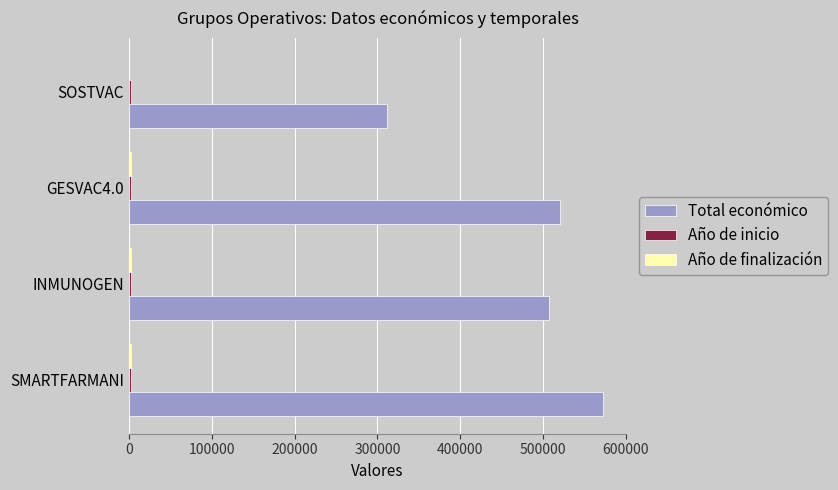

Is it true that Total económico equals 571965 at SMARTFARMANI?

True